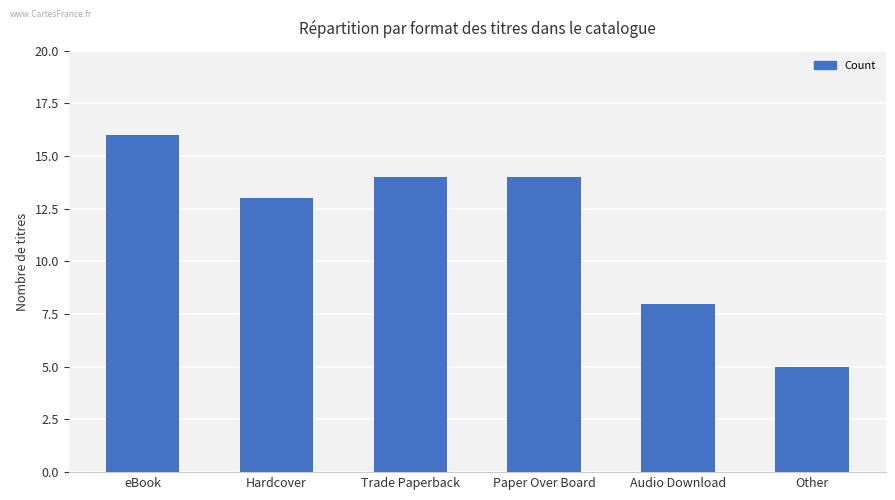

Between Hardcover and Paper Over Board, which is larger?

Paper Over Board